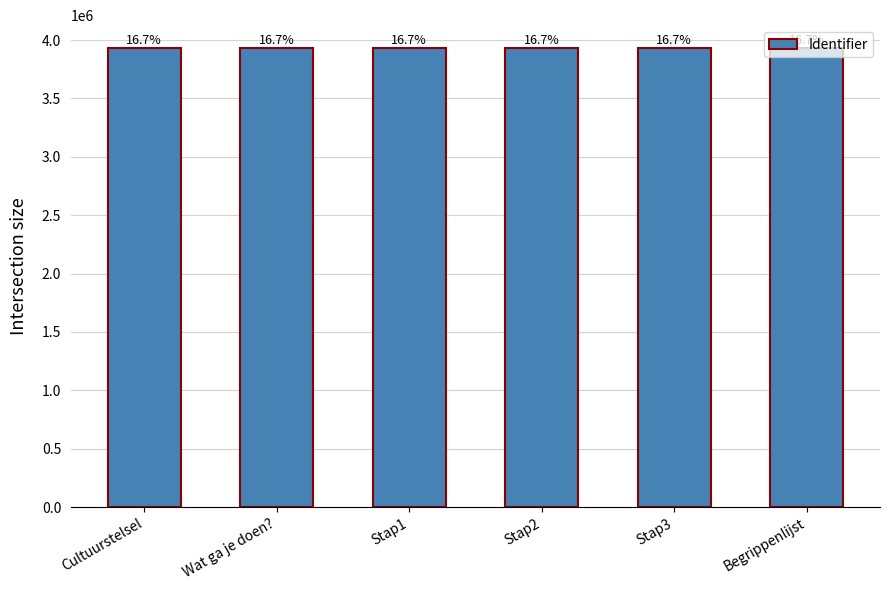

The value at Stap3 is 3930497. True or false?

True